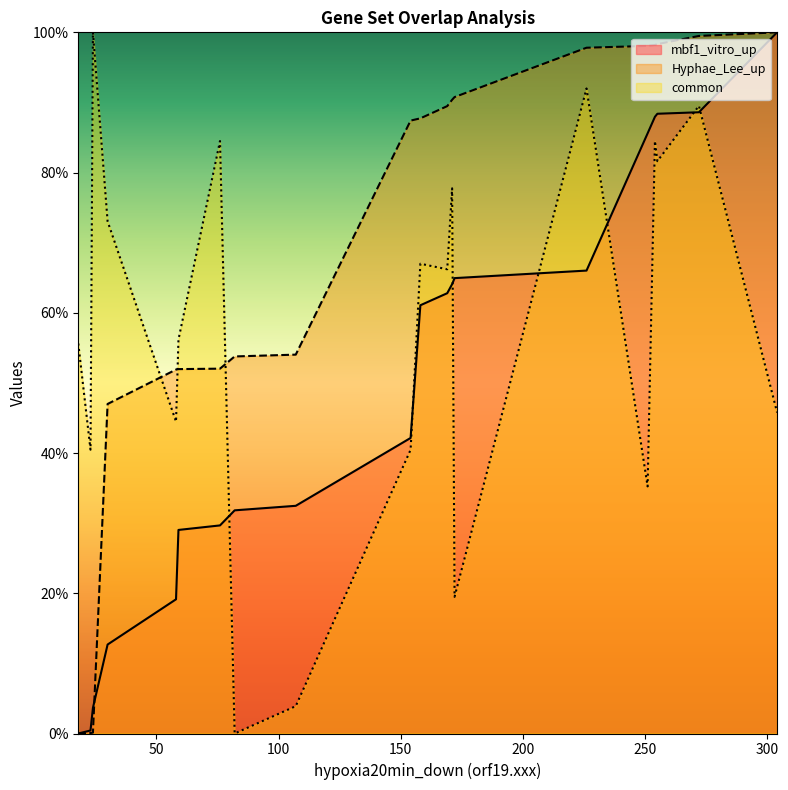

Is it true that common equals 42.8 at 158?

False